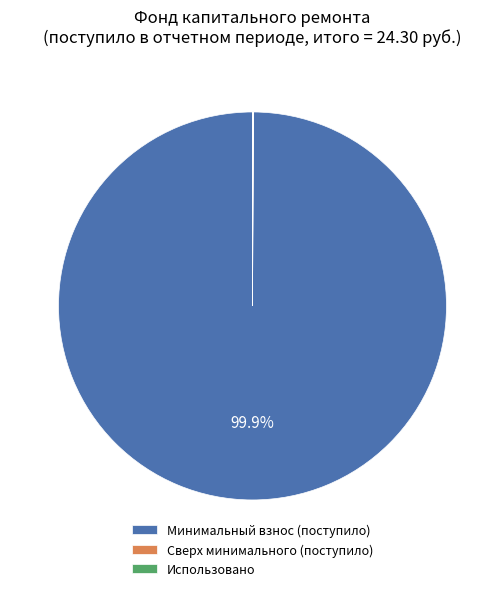

What is the largest slice in the pie chart?

Минимальный взнос (поступило)